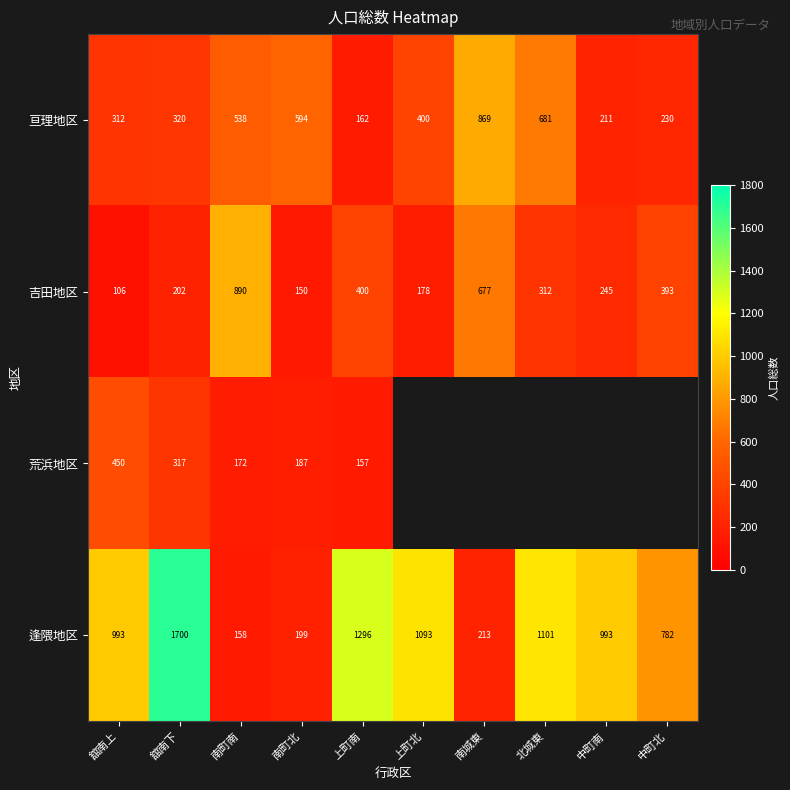

How many data points in 吉田地区 are less than 312?

5